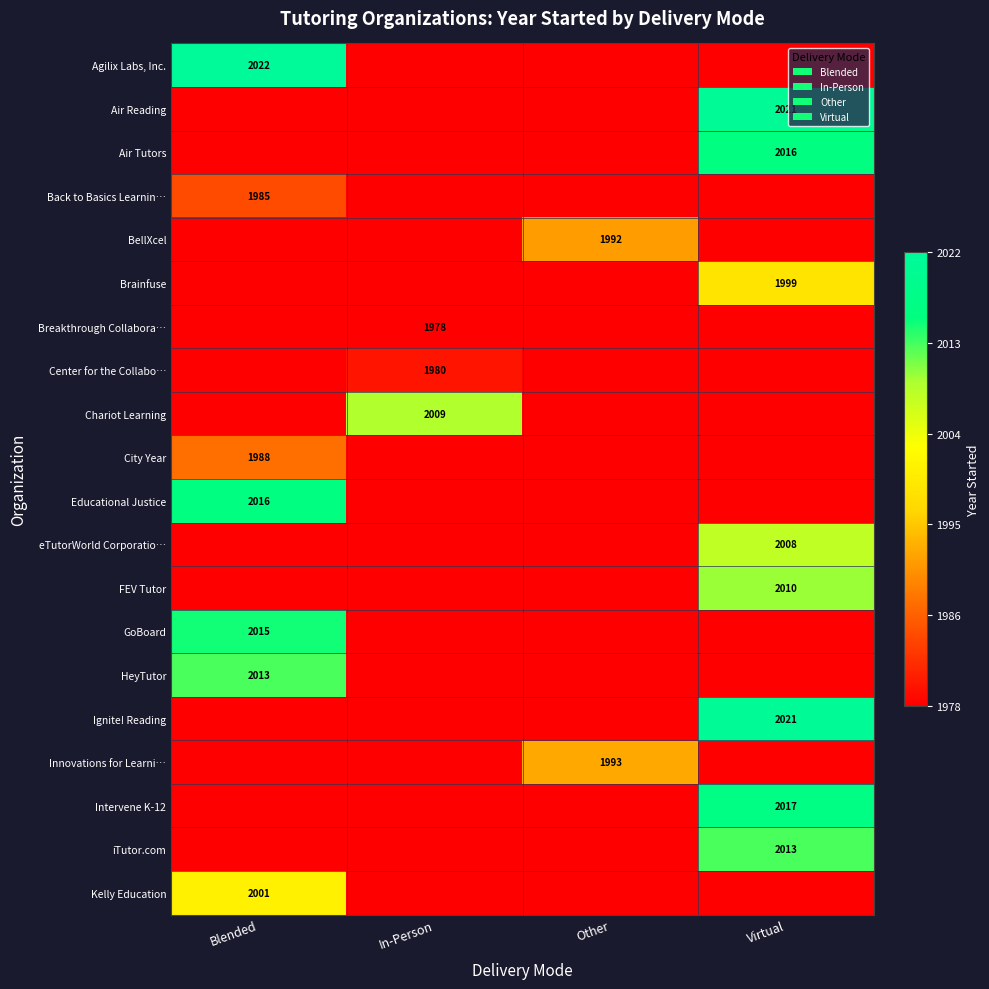

Rank the series at Virtual from highest to lowest value.

Air Reading, Ignite! Reading, Intervene K-12, Air Tutors, iTutor.com, FEV Tutor, eTutorWorld Corporatio…, Brainfuse, Agilix Labs, Inc., Educational Justice, GoBoard, HeyTutor, Chariot Learning, Kelly Education, Innovations for Learni…, BellXcel, City Year, Back to Basics Learnin…, Center for the Collabo…, Breakthrough Collabora…